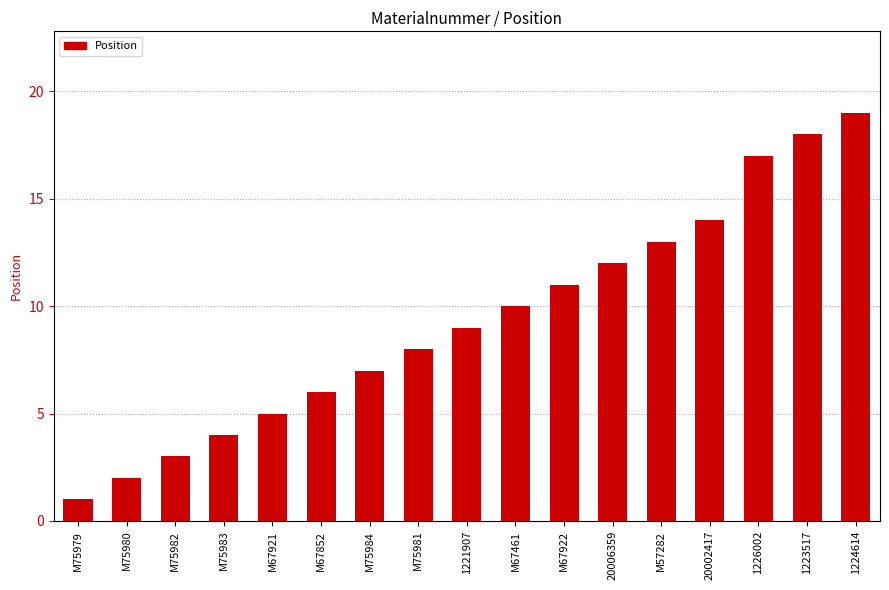

Which has a higher value, 1224614 or M75983?

1224614